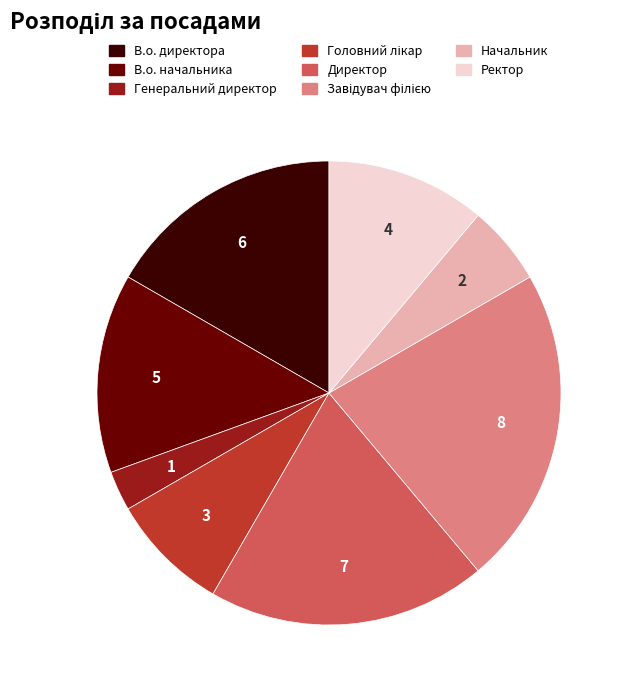

Does В.о. начальника represent more than half of the total?

No